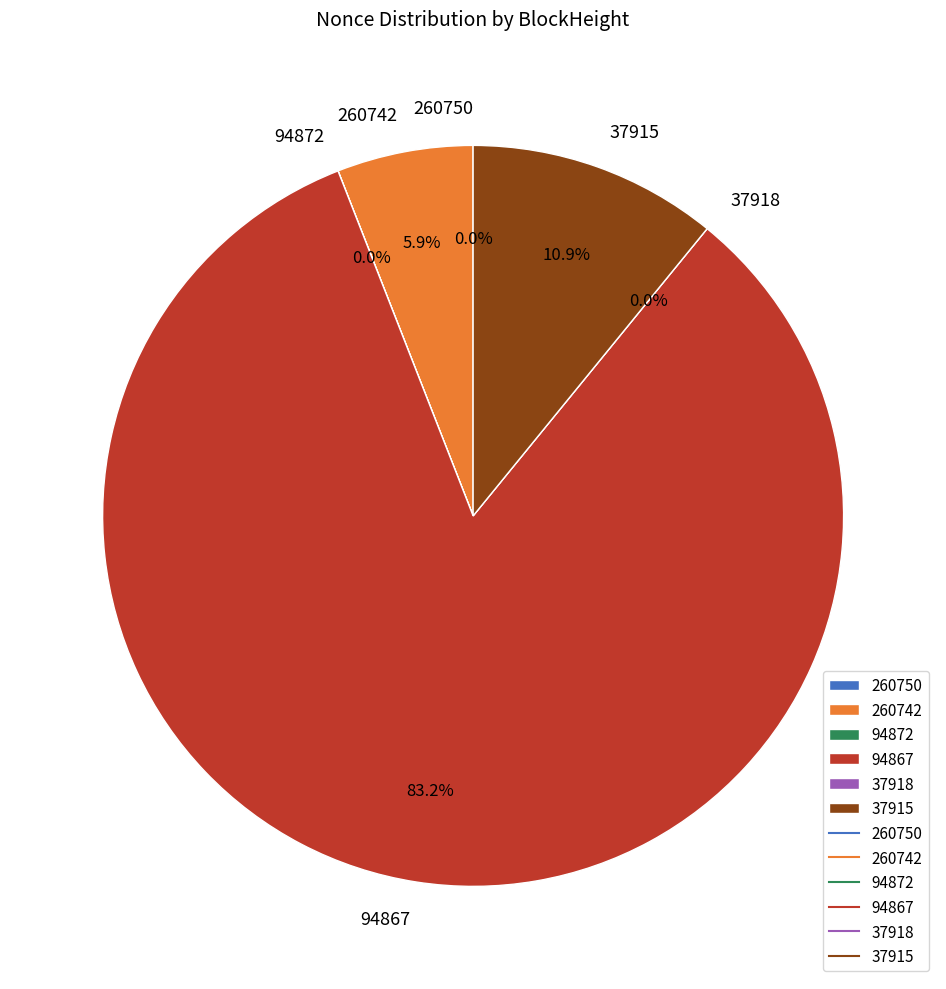

How much of the chart is everything except 260750?

100.0%